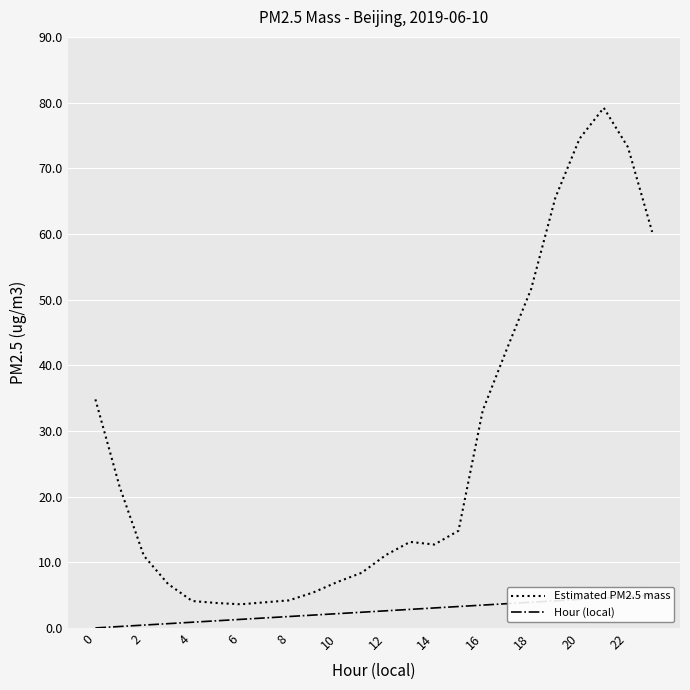

True or false: Estimated PM2.5 mass and Hour (local) cross at least once.

False